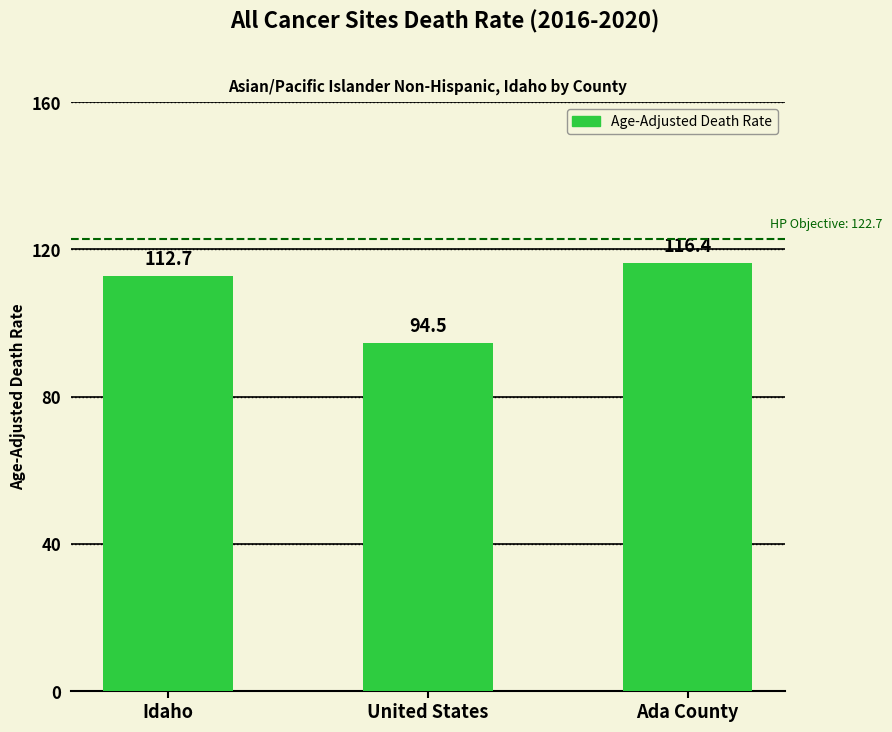

Rank the categories by value from lowest to highest.

United States, Idaho, Ada County